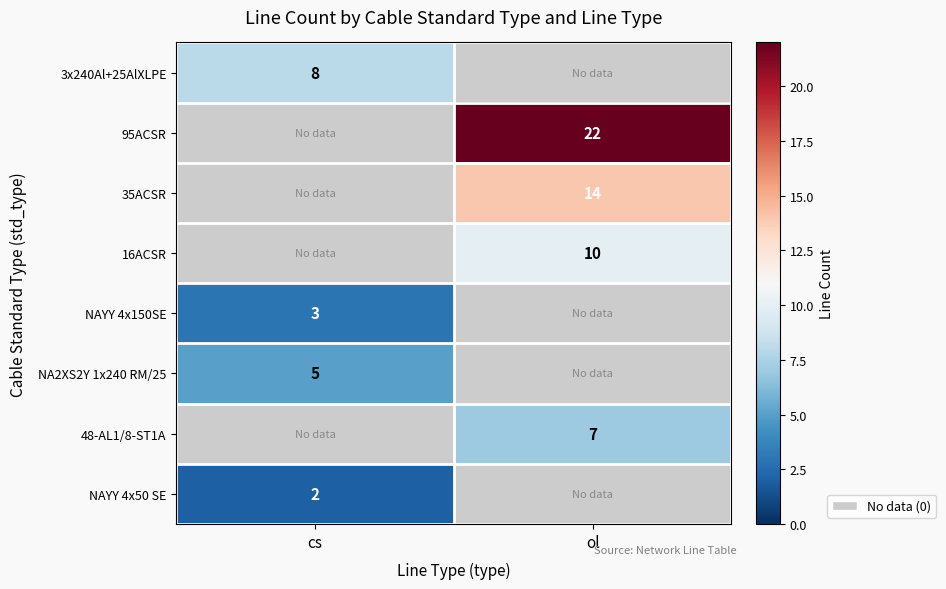

Is it true that NA2XS2Y 1x240 RM/25 equals 8 at cs?

False